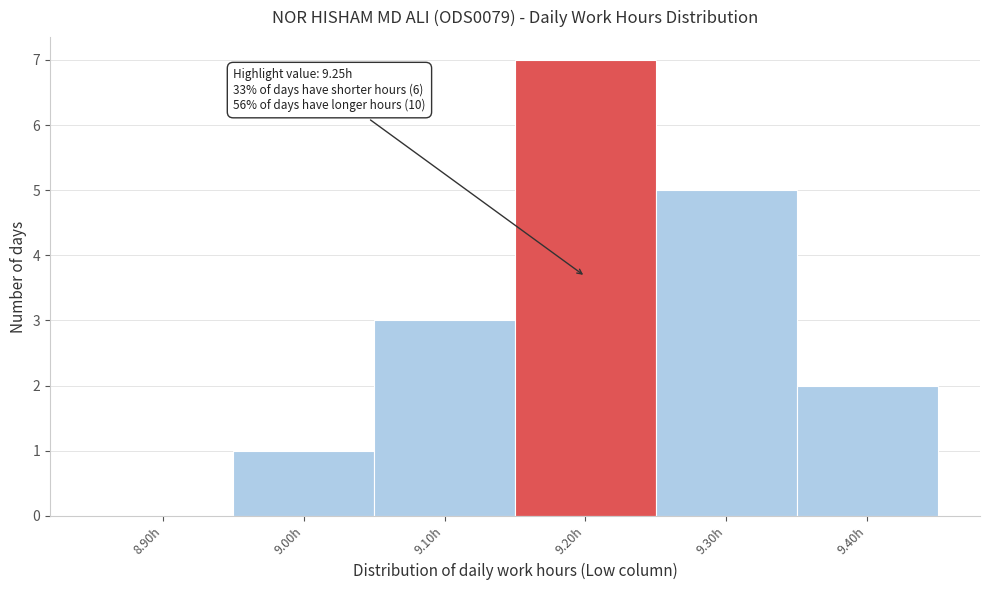

Reading left to right, list all the values displayed in this chart.

8.90h=0	9.00h=1	9.10h=3	9.20h=7	9.30h=5	9.40h=2